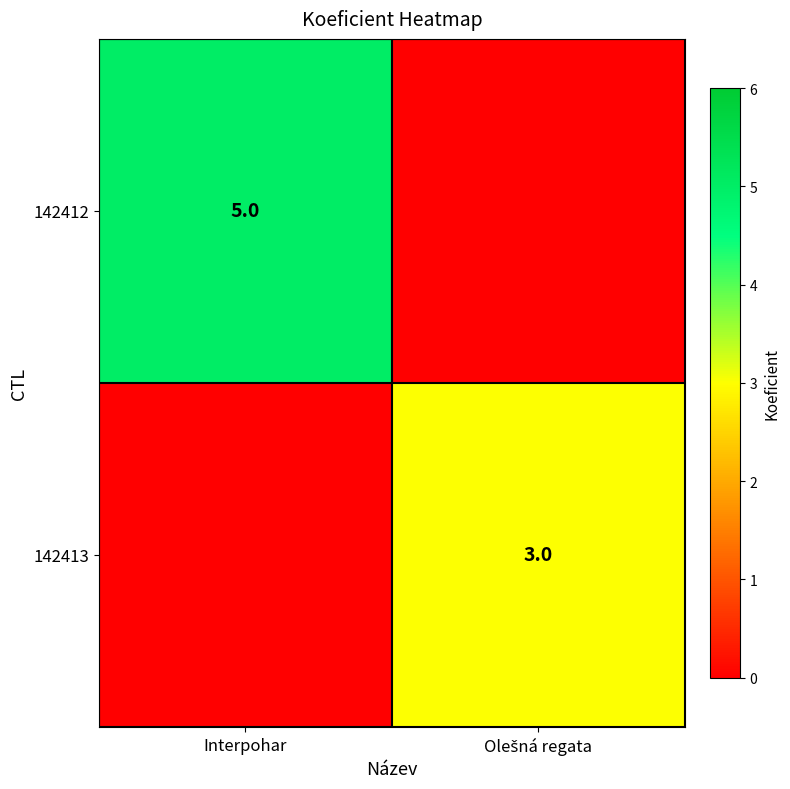

The value of 142412 at Interpohar is 2. True or false?

False